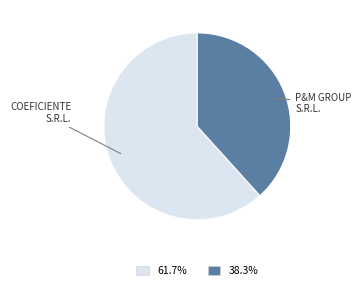

Does any single category account for the majority?

Yes